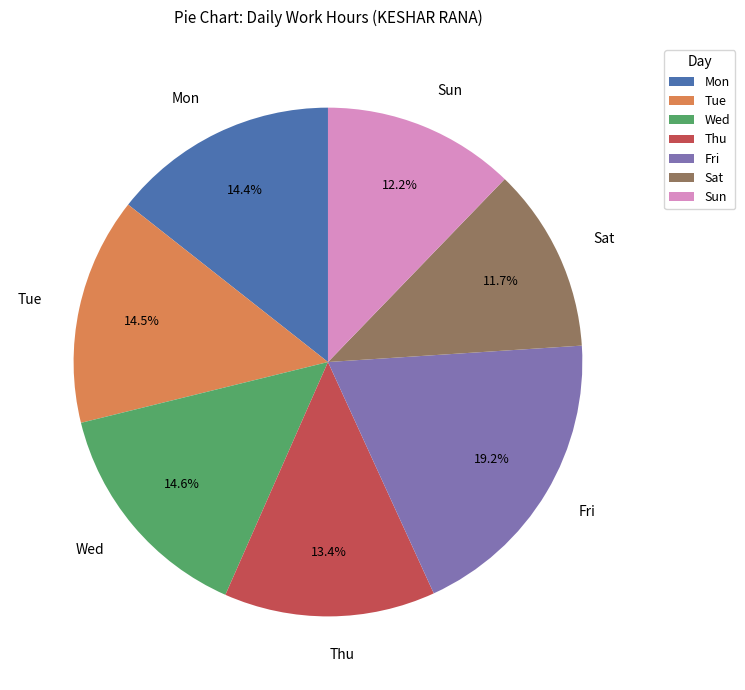

What is the ratio of the value at Wed to the value at Fri?

0.8